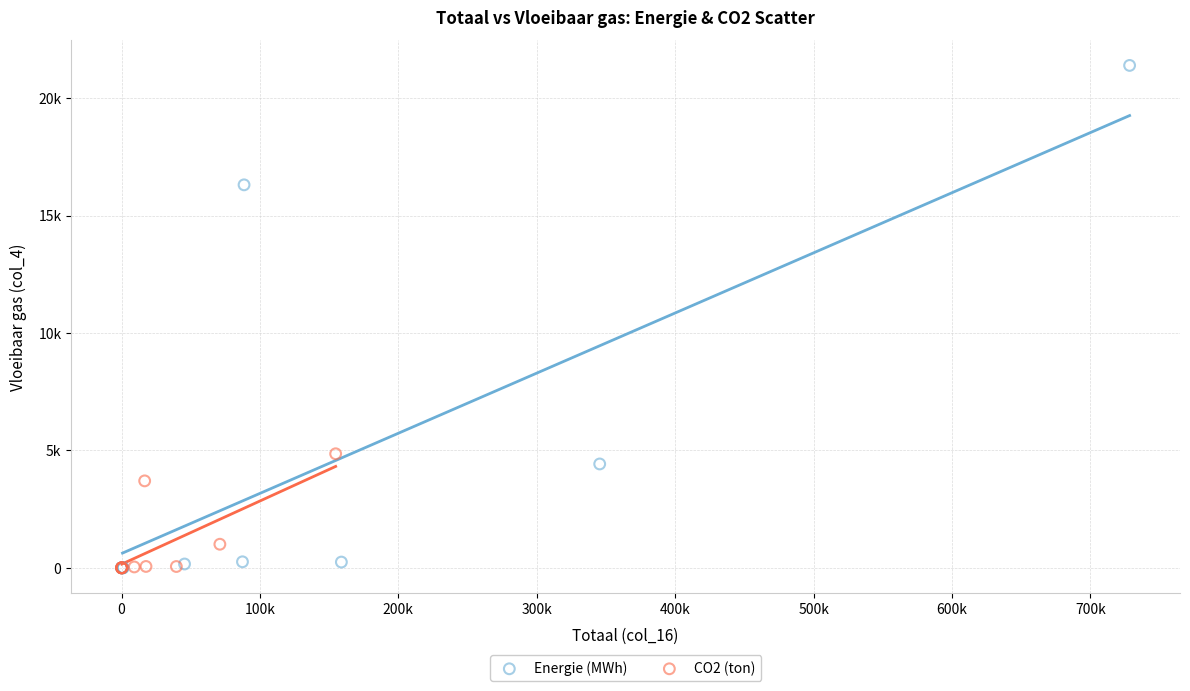

Which series has the widest spread of Y values?

Energie (MWh)